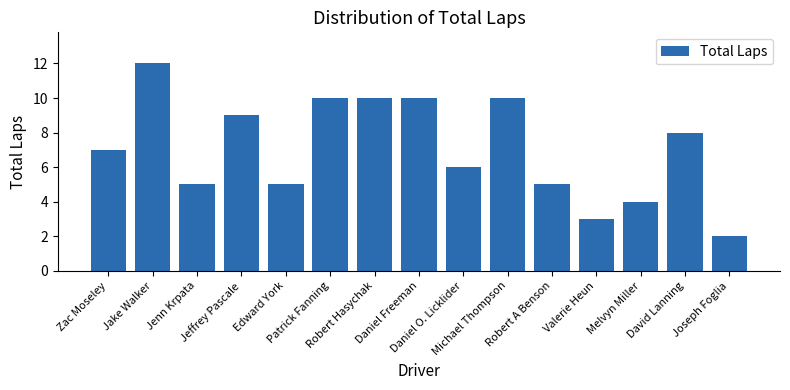

The value at Patrick Fanning is 7. True or false?

False